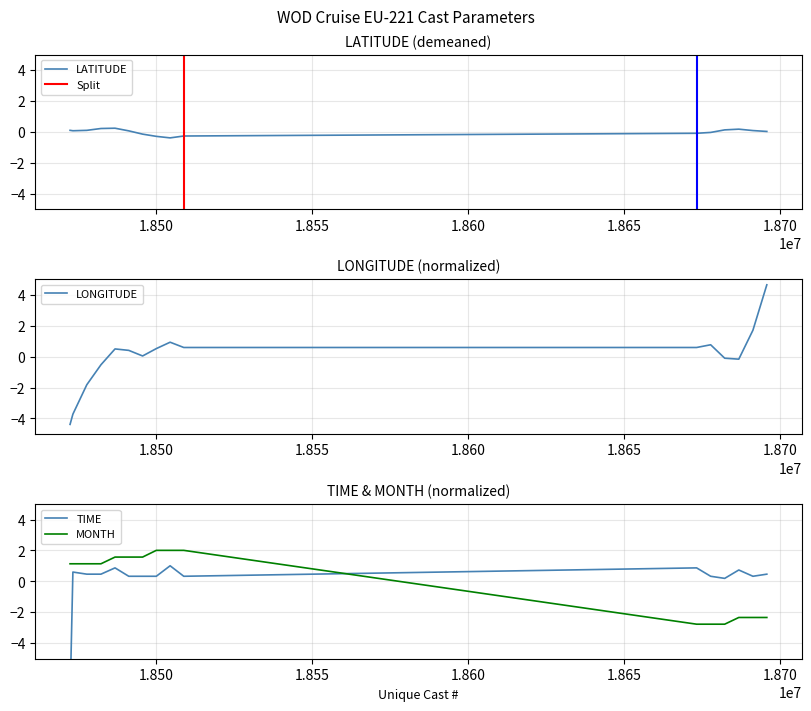

Does the chart display data point markers on the line(s)?

No